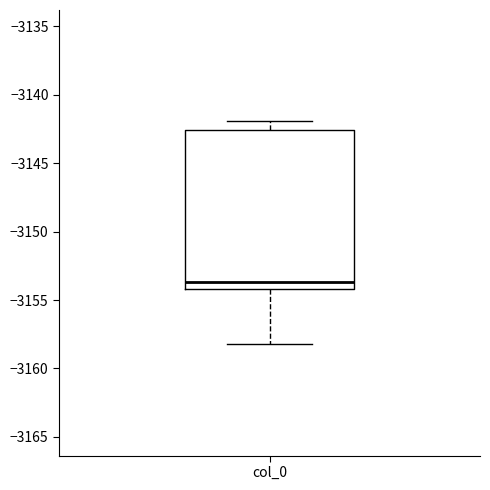

Read this box plot against the y-axis: the position of the median line, the range covered by the box, and the ends of both whiskers. The values are not printed on the chart, so give them approximately, as read against the axis.

median -3153.5, box -3154.0 to -3142.5, whiskers -3158.0 to -3142.0